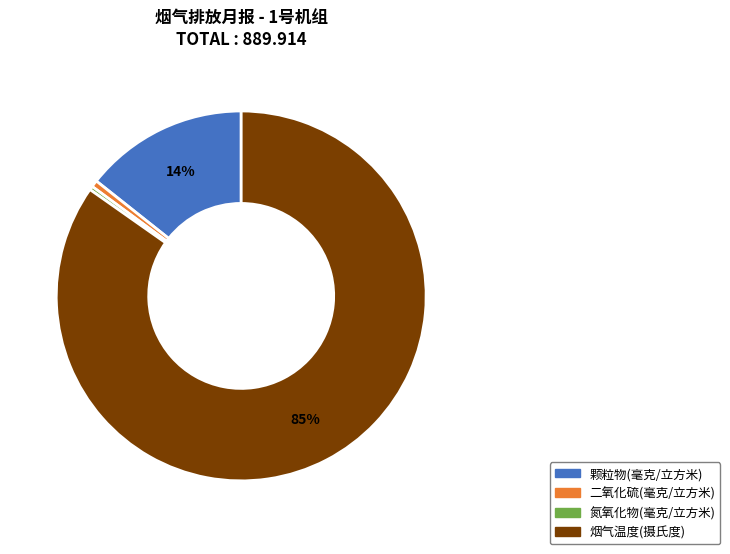

To the nearest percent, what is the average slice percentage?

25%